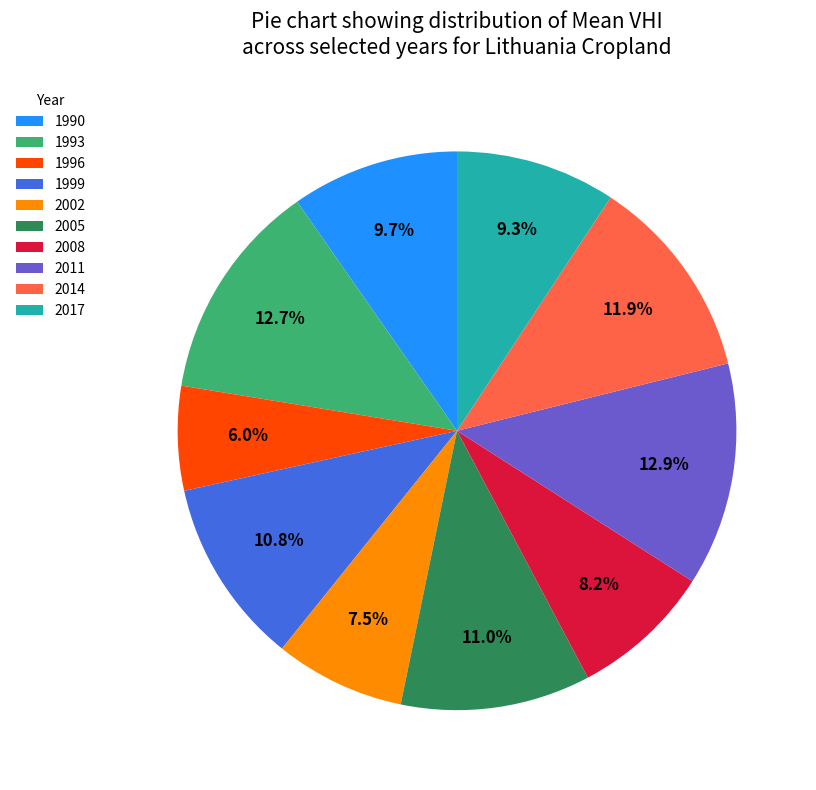

Which category has the smallest portion of the pie?

1996